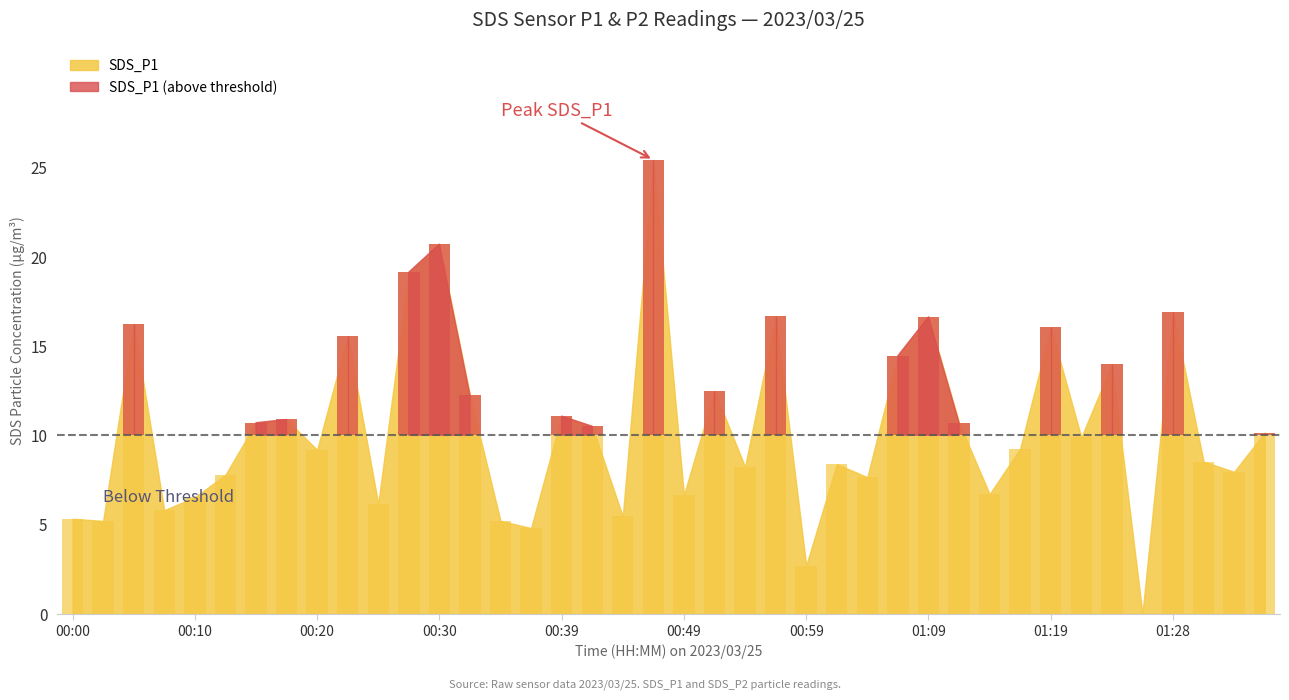

What is the change in value from 00:32 to 01:09?

+4.4